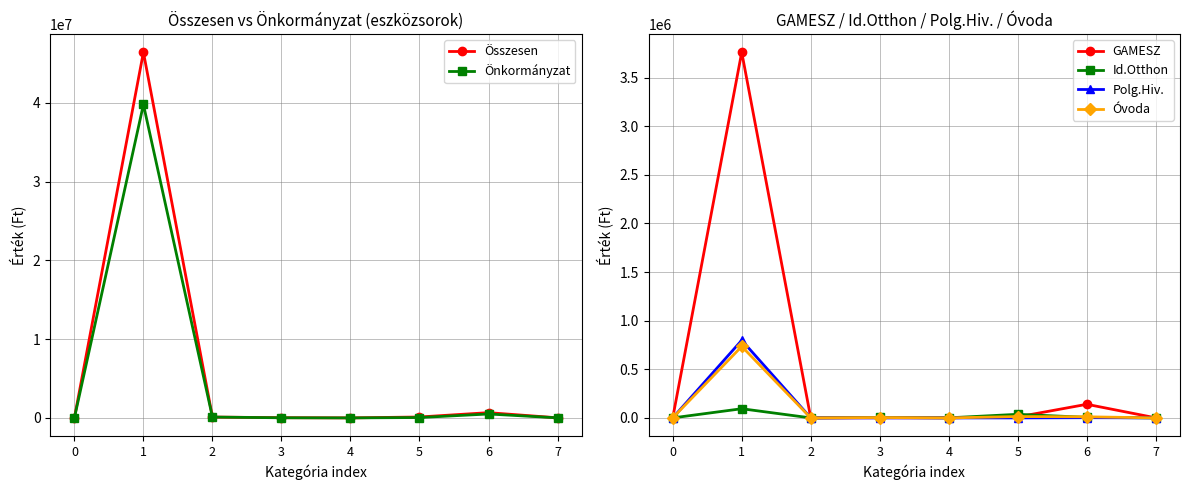

How many lines are shown in the chart?

6